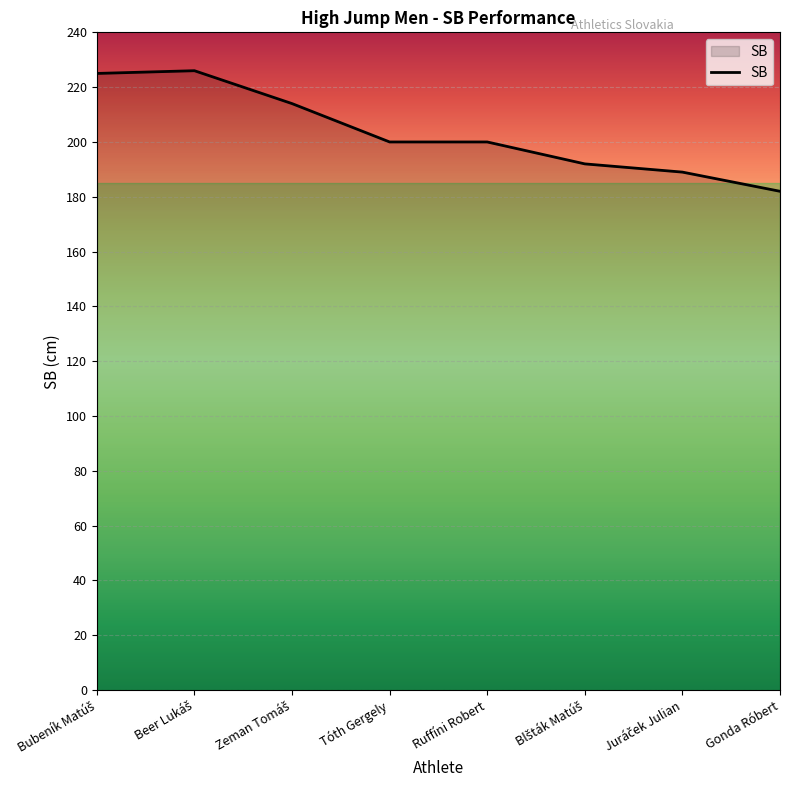

What is the average value?

204